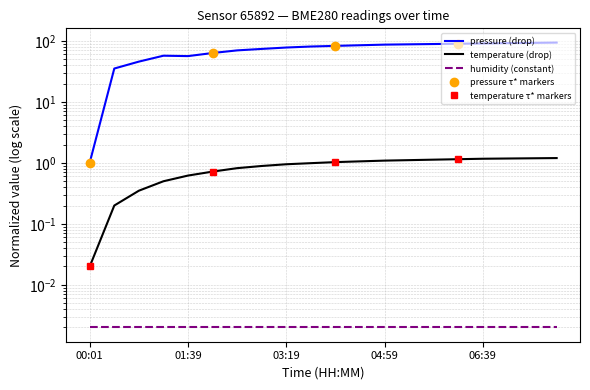

What is the total value across all series at 07:04?

93.2